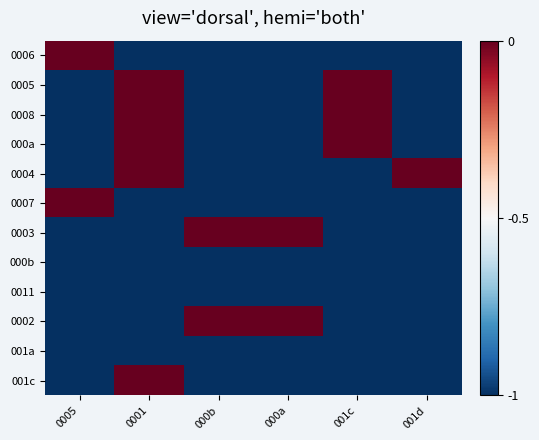

Which category has the highest value across all series?

0005